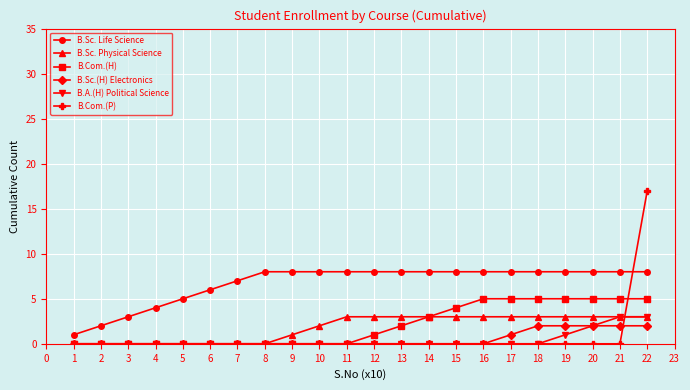

True or false: B.Sc. Physical Science and B.Sc. Life Science intersect in this chart.

False